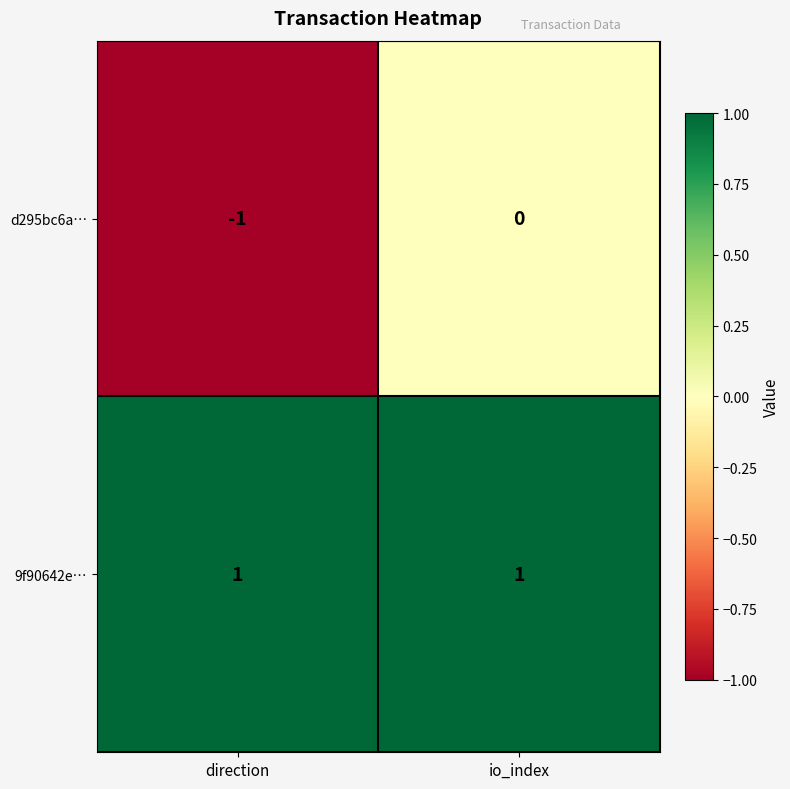

At which label does d295bc6a… reach its peak?

io_index